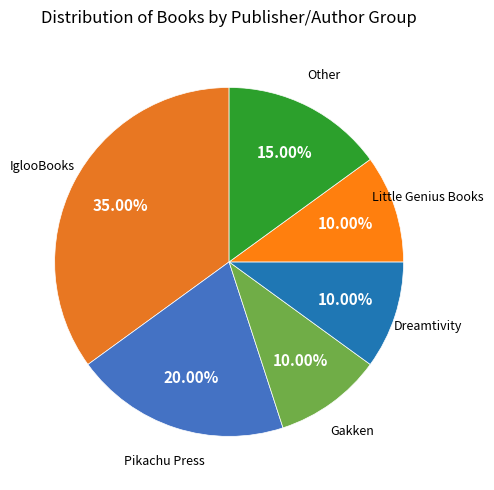

Count the number of slices in the pie.

6